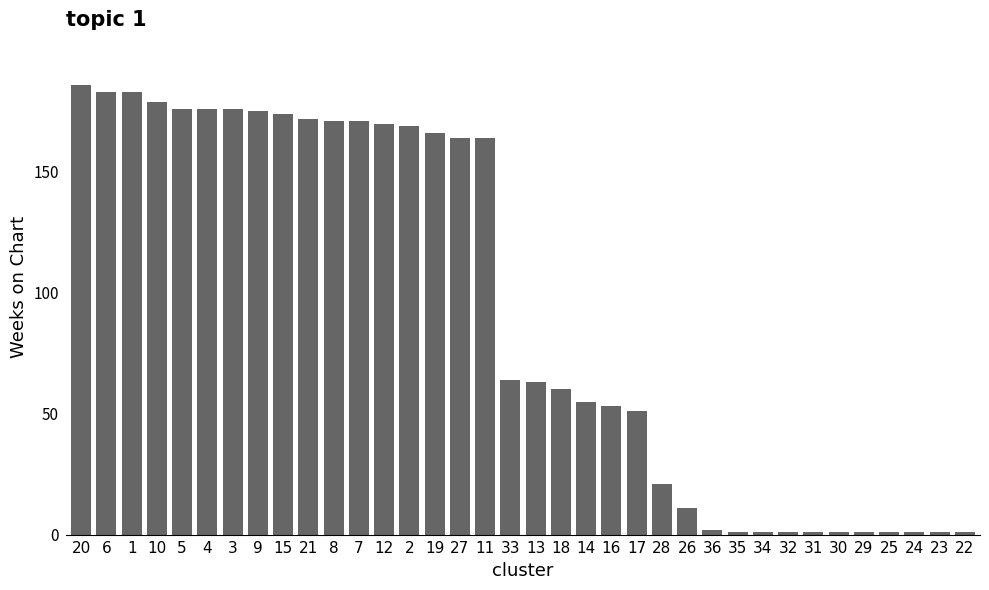

Reading left to right, transcribe all the data shown in this chart.

186	183	183	179	176	176	176	175	174	172	171	171	170	169	166	164	164	64	63	60	55	53	51	21	11	2	1	1	1	1	1	1	1	1	1	1